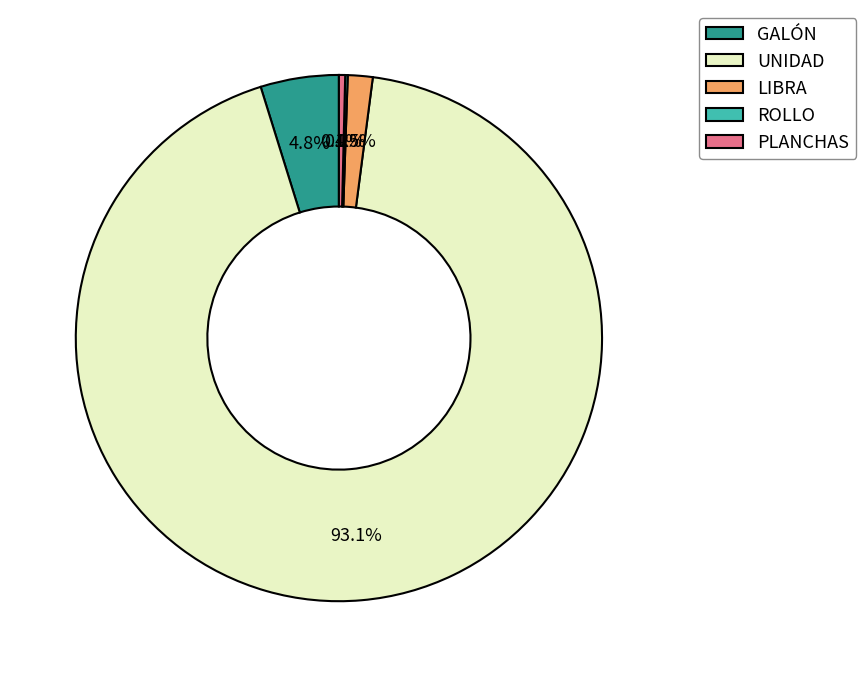

What is the largest slice in the pie chart?

UNIDAD